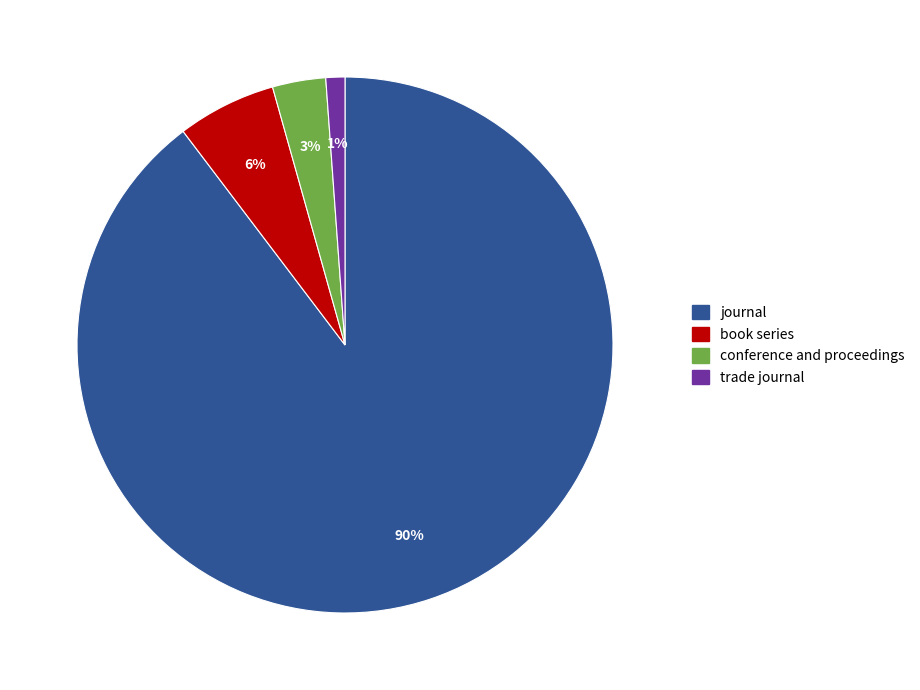

True or false: trade journal accounts for 1% of the total.

True